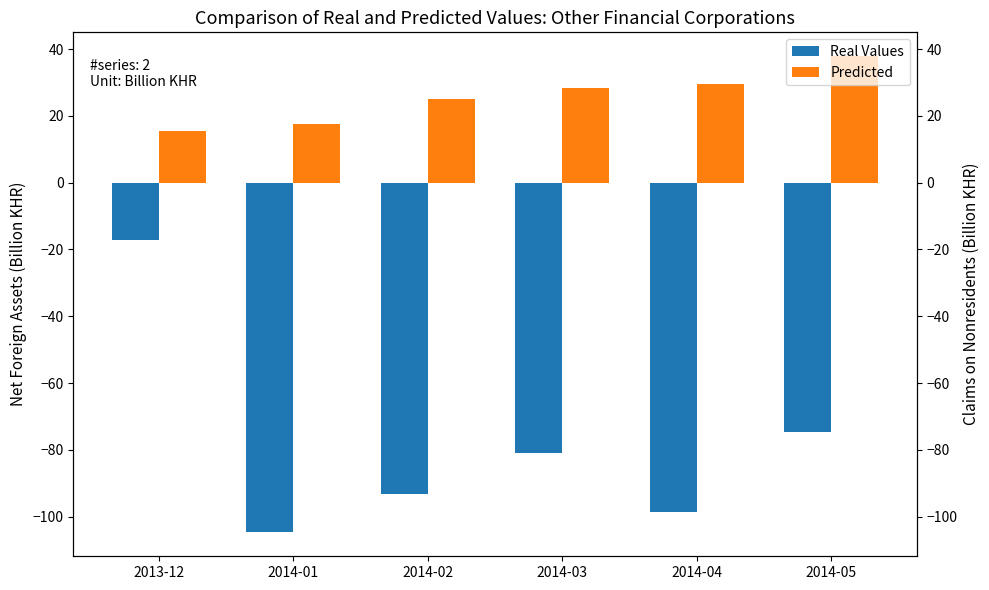

What position from the left is 2014-04?

5